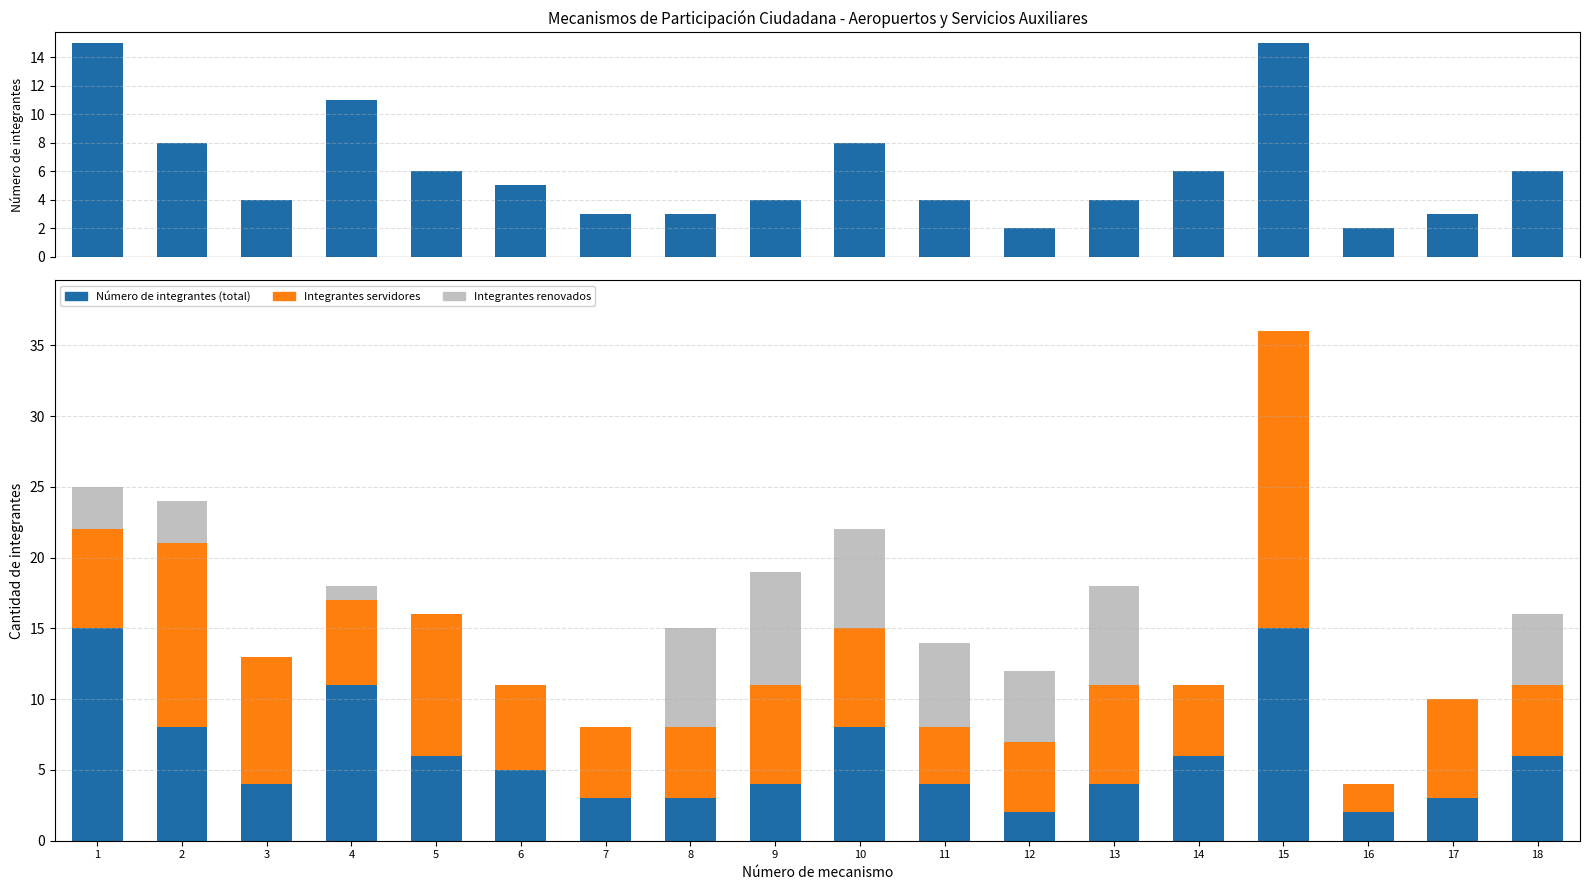

Rank the series at 11 from lowest to highest value.

Número de integrantes (total), Integrantes servidores, Integrantes renovados